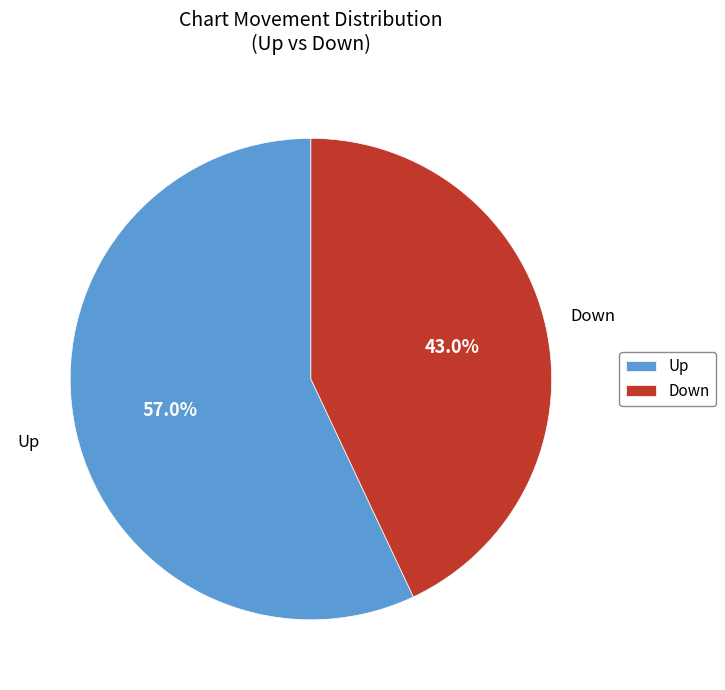

Count the number of slices in the pie.

2